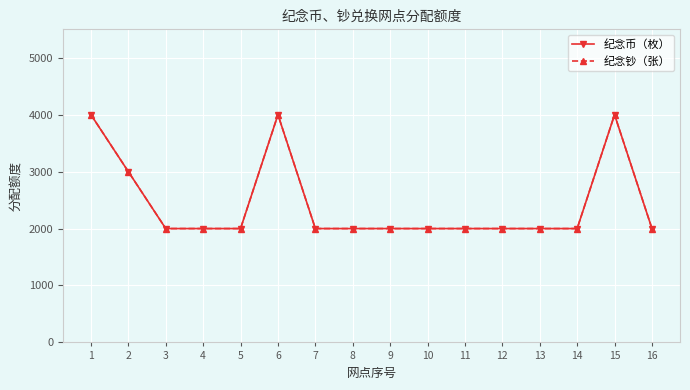

List the labels in order of 纪念钞（张） value, smallest first.

3, 4, 5, 7, 8, 9, 10, 11, 12, 13, 14, 16, 2, 1, 6, 15